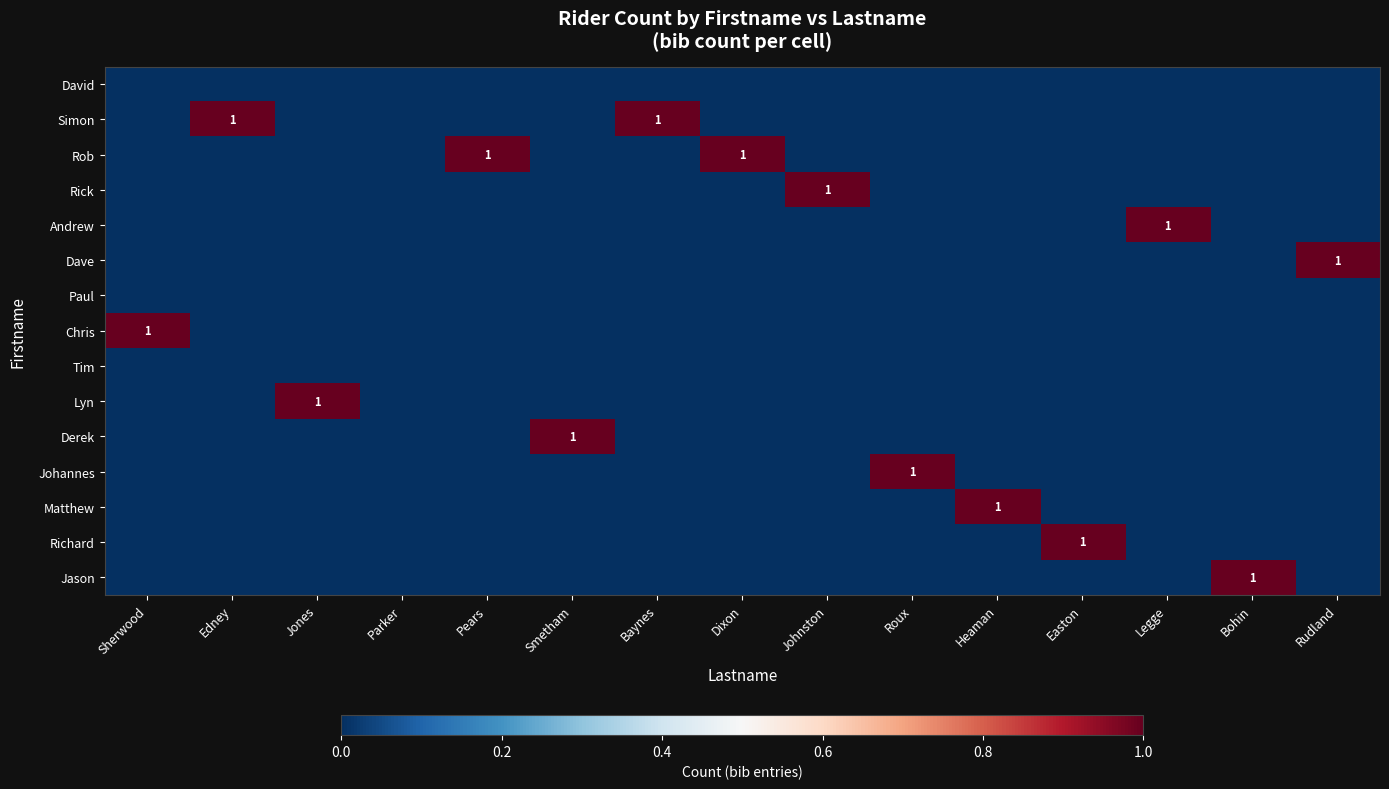

How many data points in Simon are above 0?

2